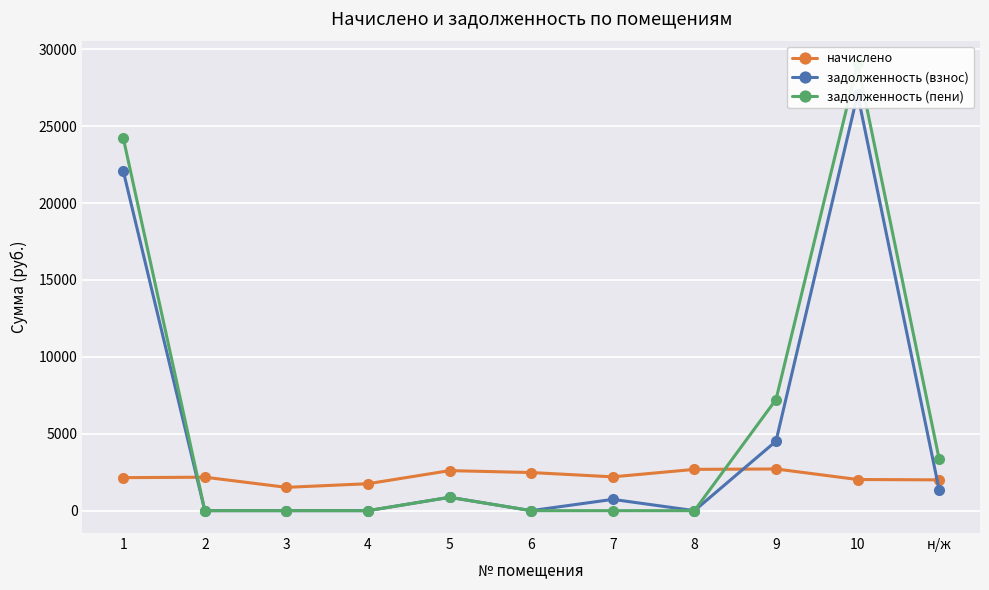

What is the maximum value for задолженность (взнос)?

27080.8